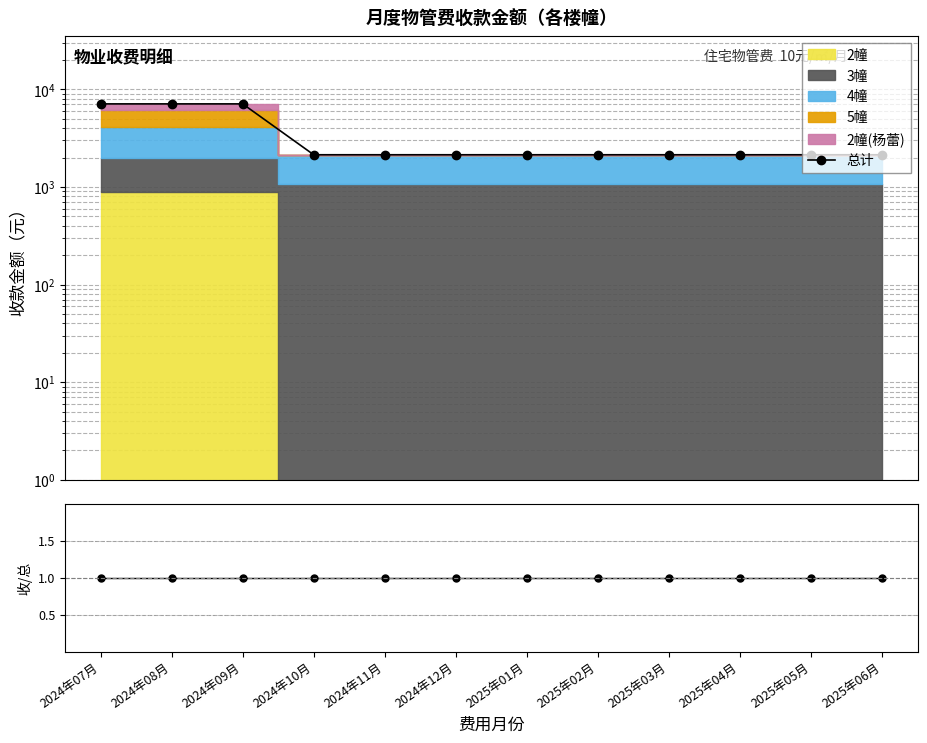

Reading left to right, what are all the values shown in this chart?

总计: 2024年07月=7095.6	2024年08月=7095.6	2024年09月=7095.6	2024年10月=2137.4	2024年11月=2137.4	2024年12月=2137.4	2025年01月=2137.4	2025年02月=2137.4	2025年03月=2137.4	2025年04月=2137.4	2025年05月=2137.4	2025年06月=2137.4
合计/MC: 2024年07月=1.0	2024年08月=1.0	2024年09月=1.0	2024年10月=1.0	2024年11月=1.0	2024年12月=1.0	2025年01月=1.0	2025年02月=1.0	2025年03月=1.0	2025年04月=1.0	2025年05月=1.0	2025年06月=1.0